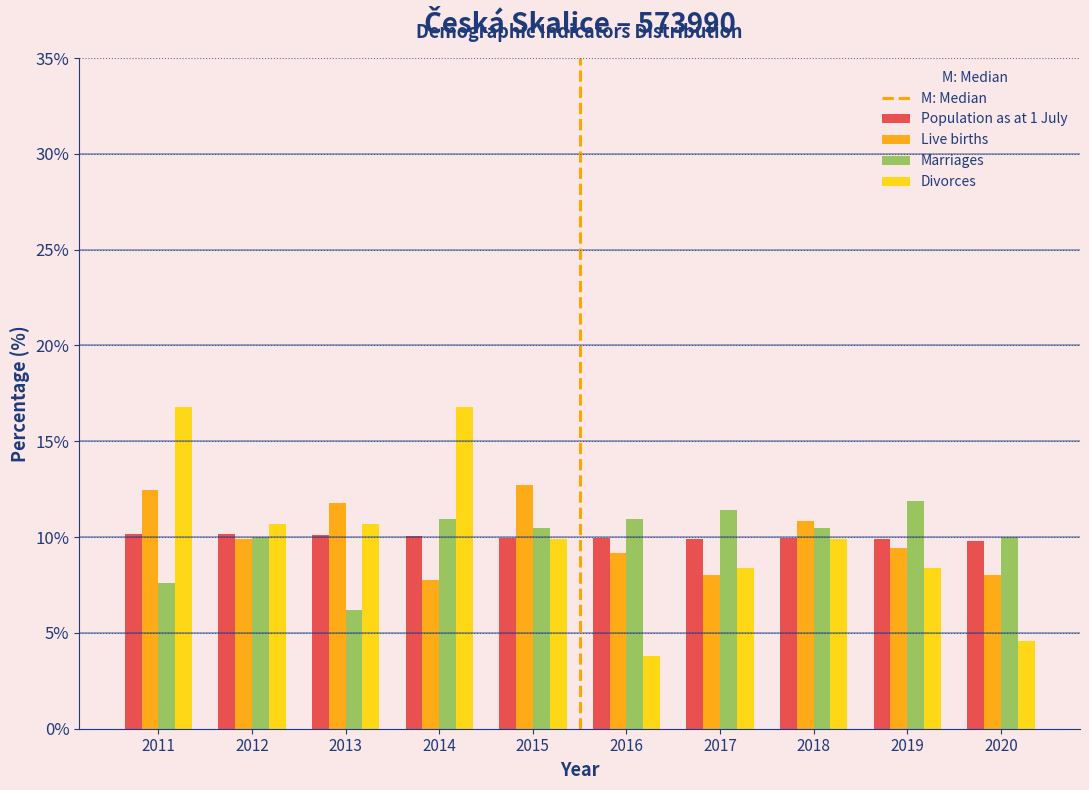

What is the difference between the maximum and minimum values in the Marriages series?

5.7